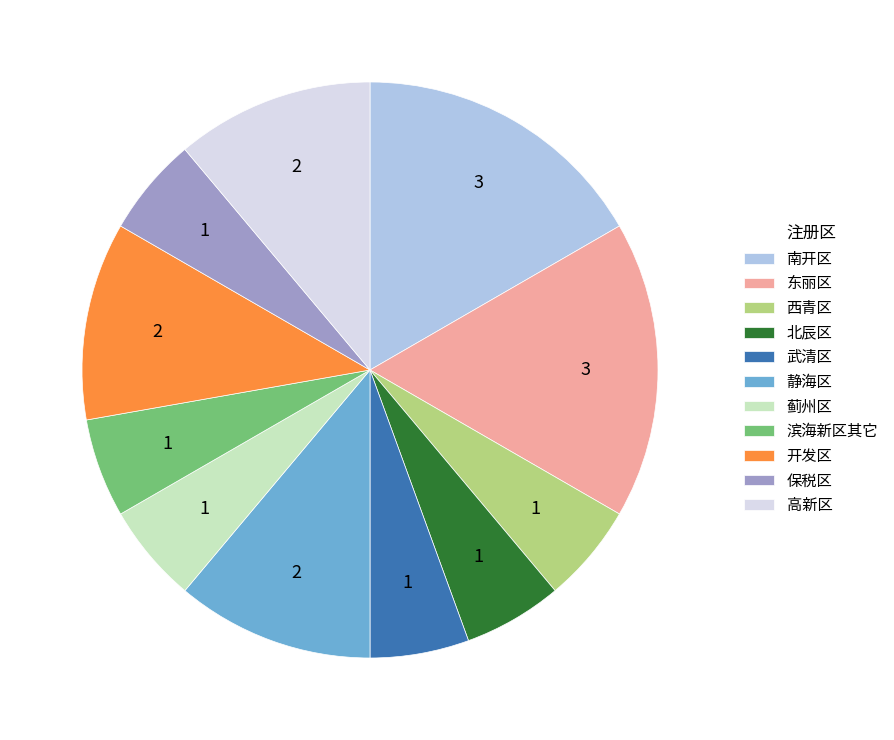

Which has a higher value, 东丽区 or 保税区?

东丽区